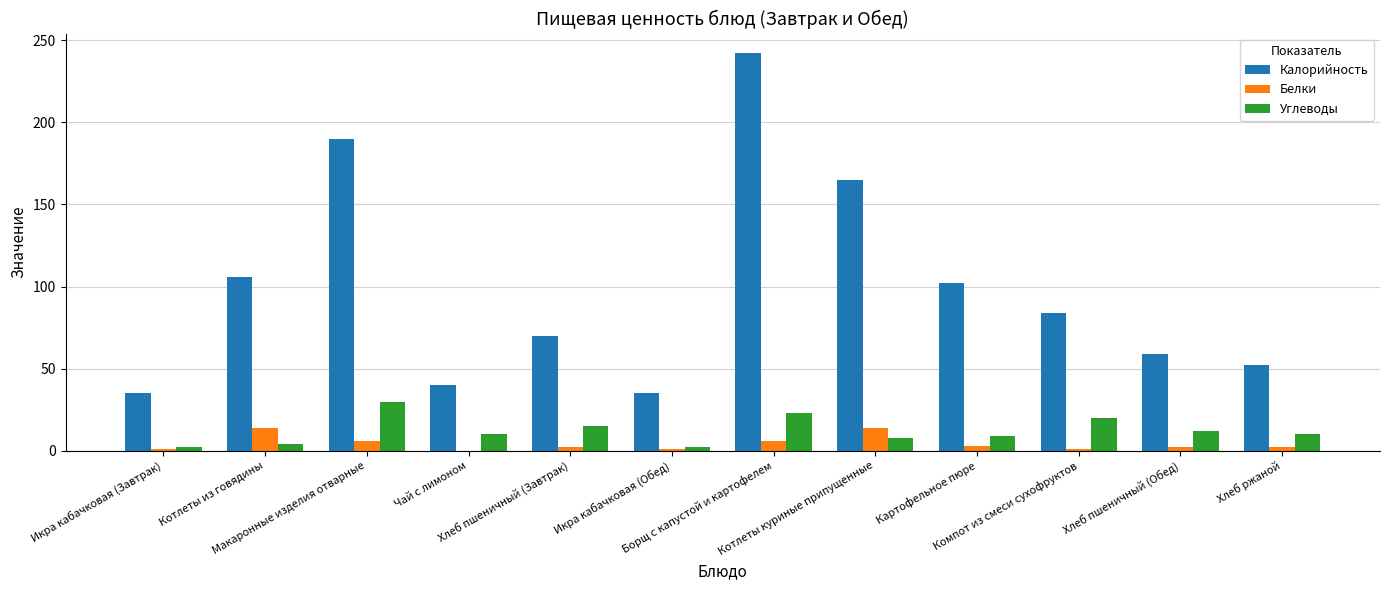

What is the greatest value displayed?

242